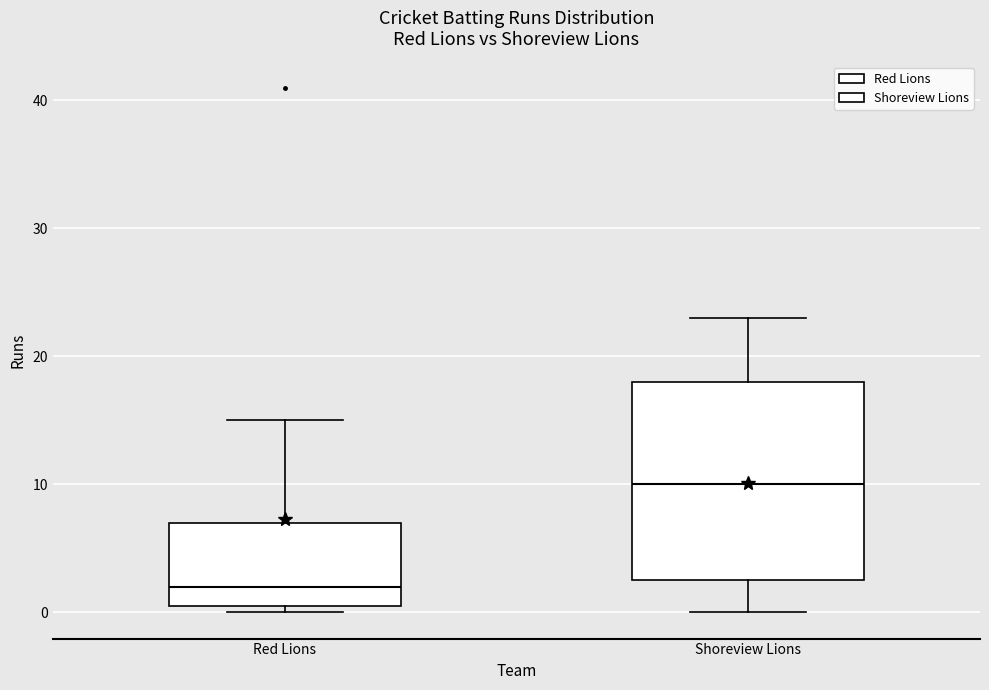

Reading left to right, transcribe this box plot: for each box, give where its median line is, the range the box spans, and where its two whiskers end, as read against the y-axis. The values are not printed on the chart, so give them approximately, as read against the axis.

Red Lions: median 2, box 1 to 7, whiskers 0 to 15
Shoreview Lions: median 10, box 3 to 18, whiskers 0 to 23